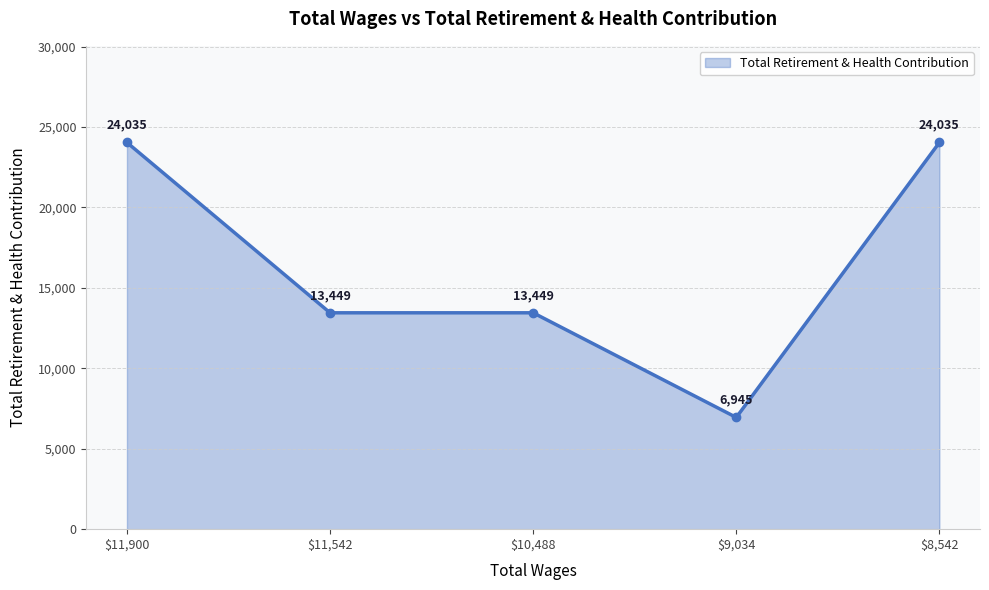

What is the smallest value displayed?

6945